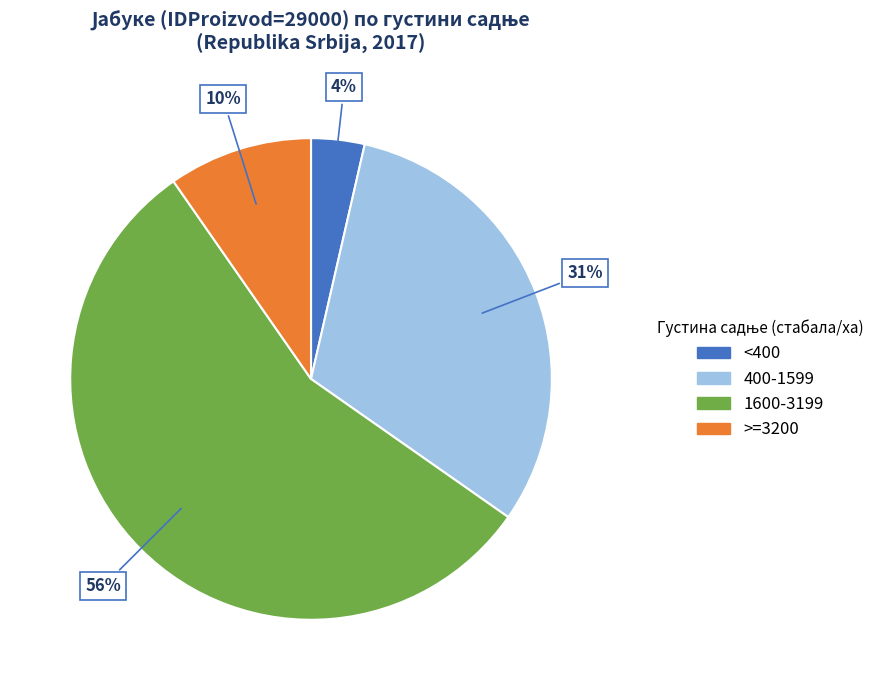

Combined, do 400-1599 and 1600-3199 account for over 50%?

Yes